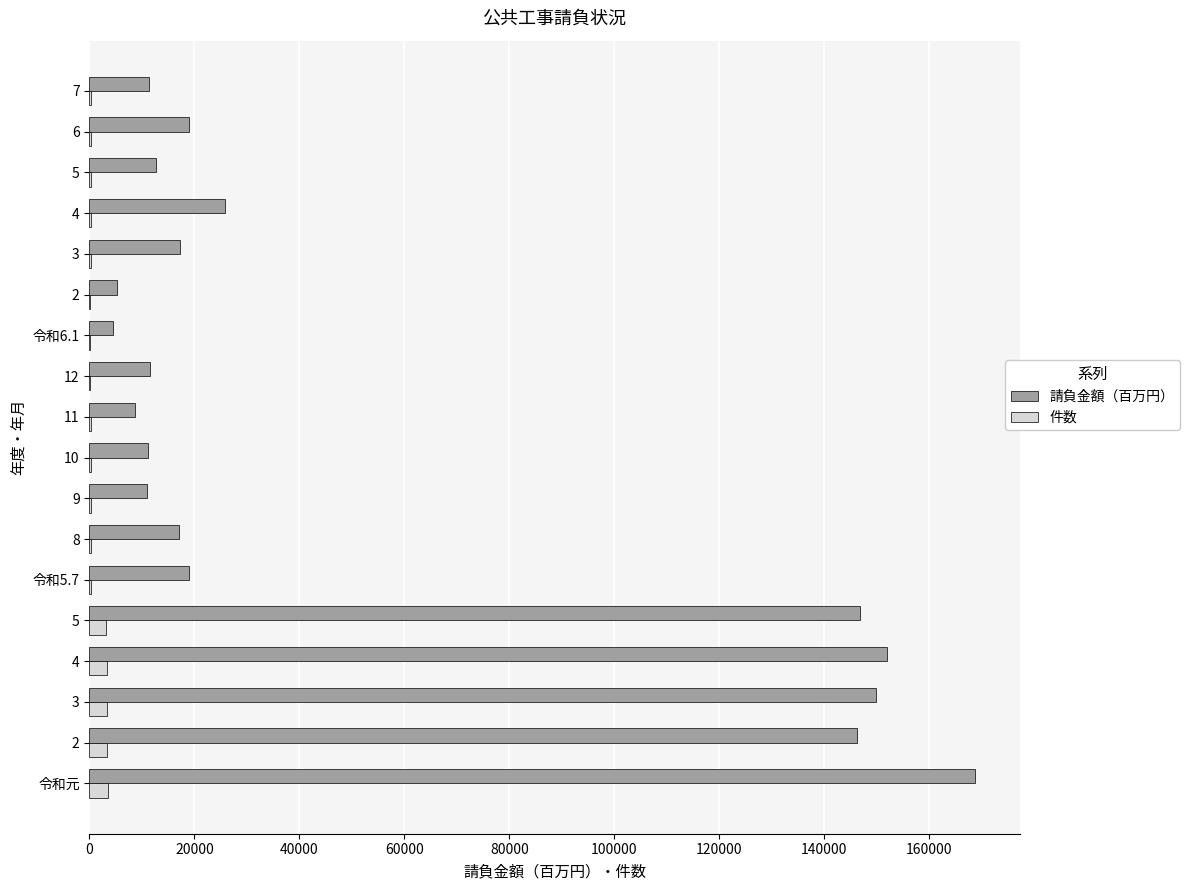

What are all the series names shown in the legend?

請負金額（百万円）, 件数